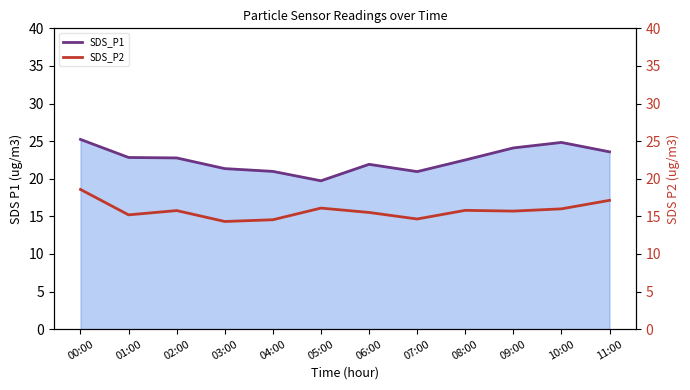

What is the average value of the SDS_P2 series?

15.8